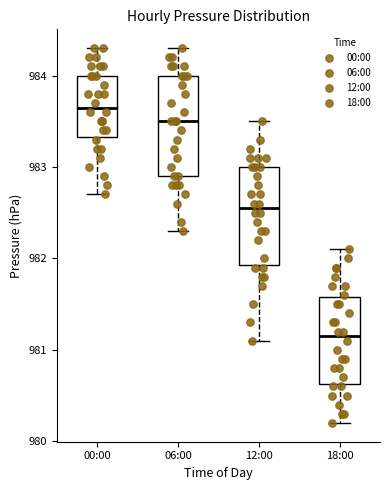

Reading left to right, read every box against the y-axis: the position of its median line, the range the box covers, and the ends of its whiskers. The values are not printed on the chart, so give them approximately, as read against the axis.

00:00: median 983.7, box 983.3 to 984.0, whiskers 982.7 to 984.3
06:00: median 983.5, box 982.9 to 984.0, whiskers 982.3 to 984.3
12:00: median 982.6, box 981.9 to 983.0, whiskers 981.1 to 983.5
18:00: median 981.2, box 980.6 to 981.6, whiskers 980.2 to 982.1